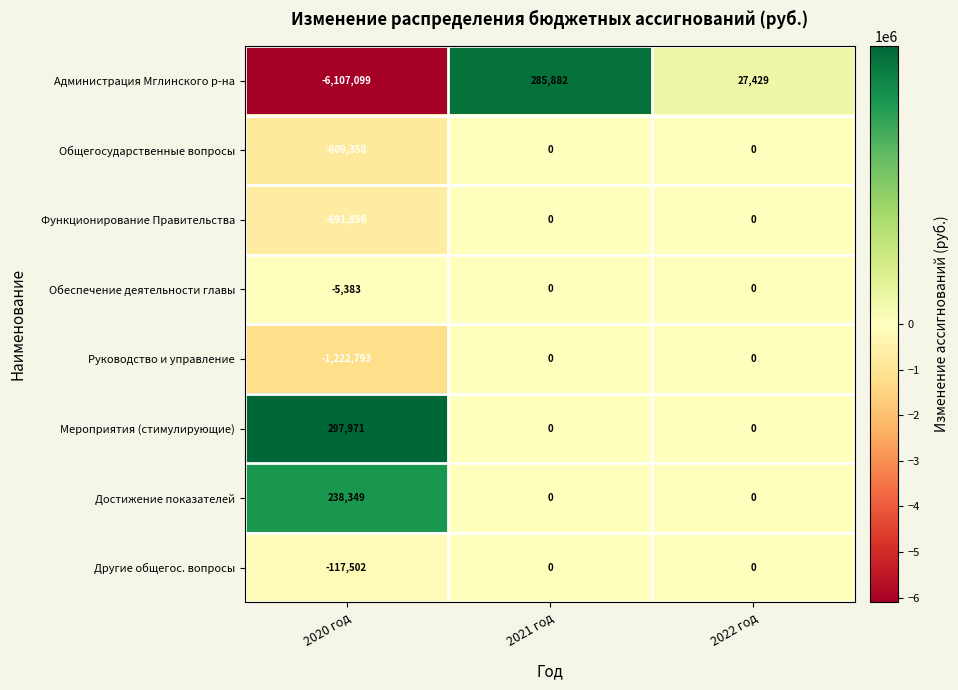

List the labels in order of Администрация Мглинского р-на value, largest first.

2021 год, 2022 год, 2020 год